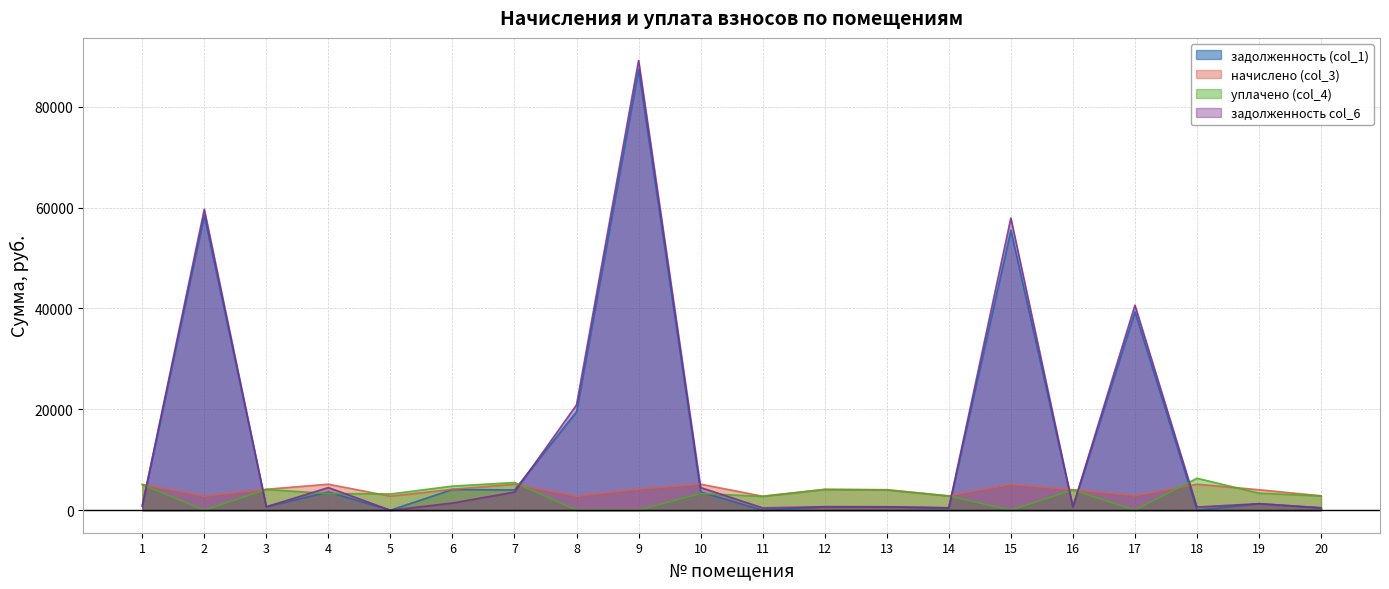

Is it true that задолженность (col_1) equals 4024.2 at 7?

True